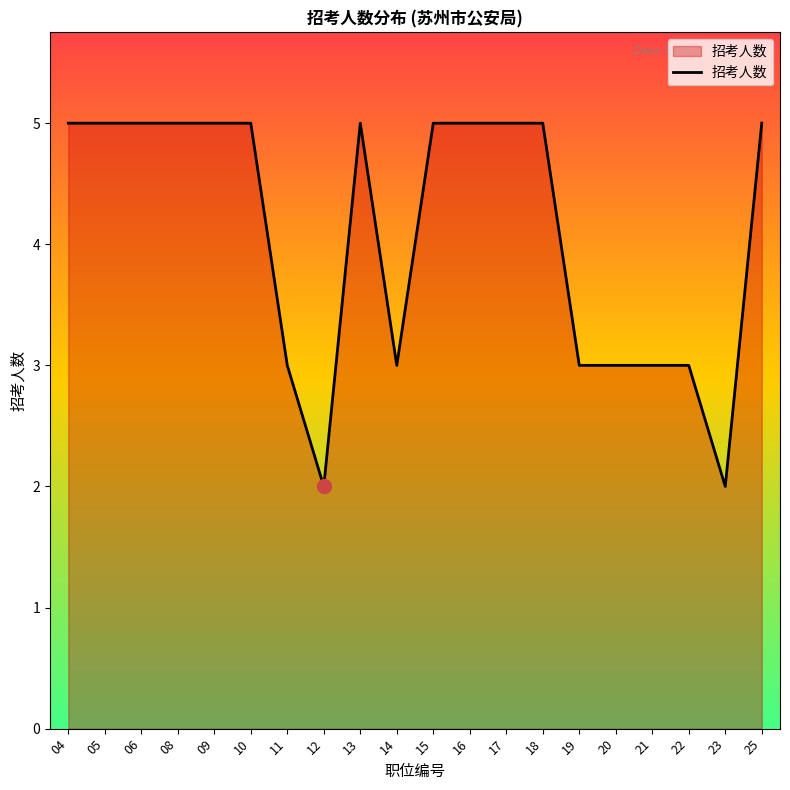

Approximately how many times larger is the value at 23 compared to 20?

0.7